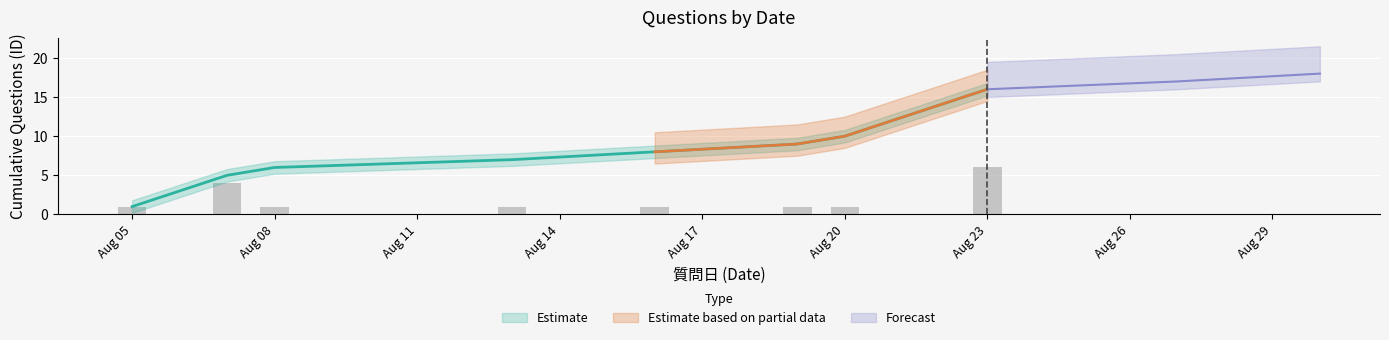

What is the difference between the second highest and minimum values in the upper_estimate series?

14.0